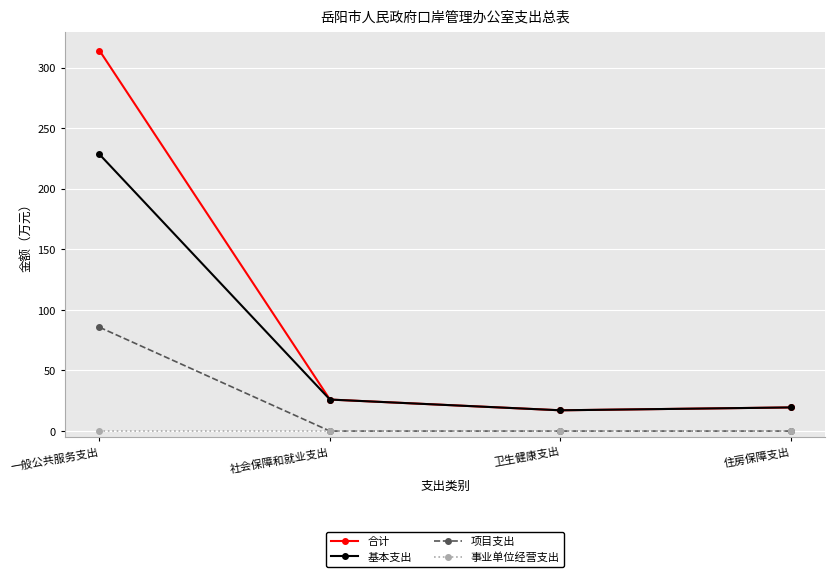

What is the maximum value for 基本支出?

228.4